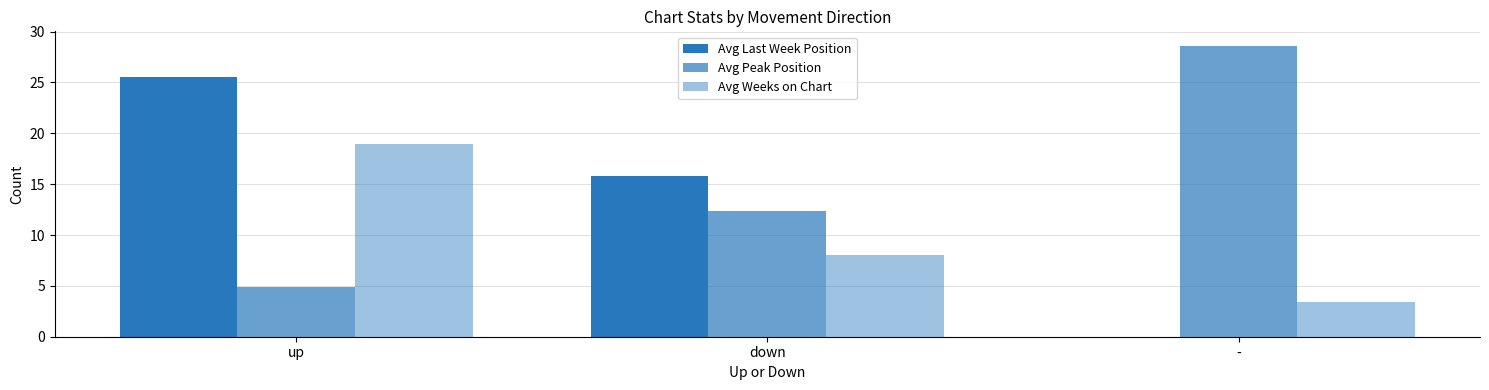

How many positive values does the Avg Last Week Position series have?

2